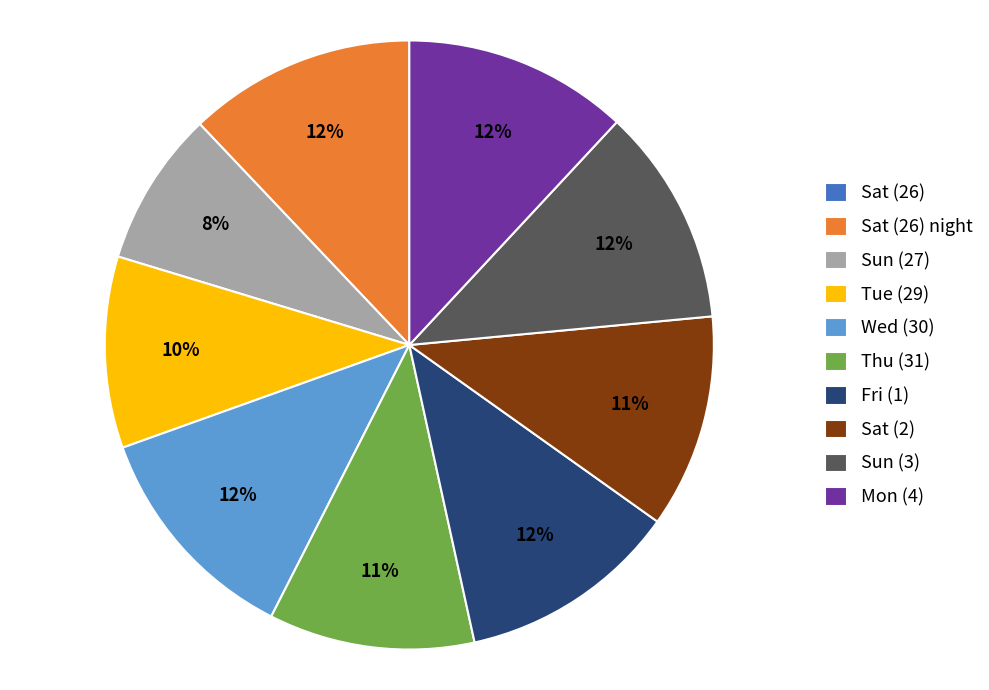

What is the ratio of the value at Wed (30) to the value at Mon (4)?

1.0